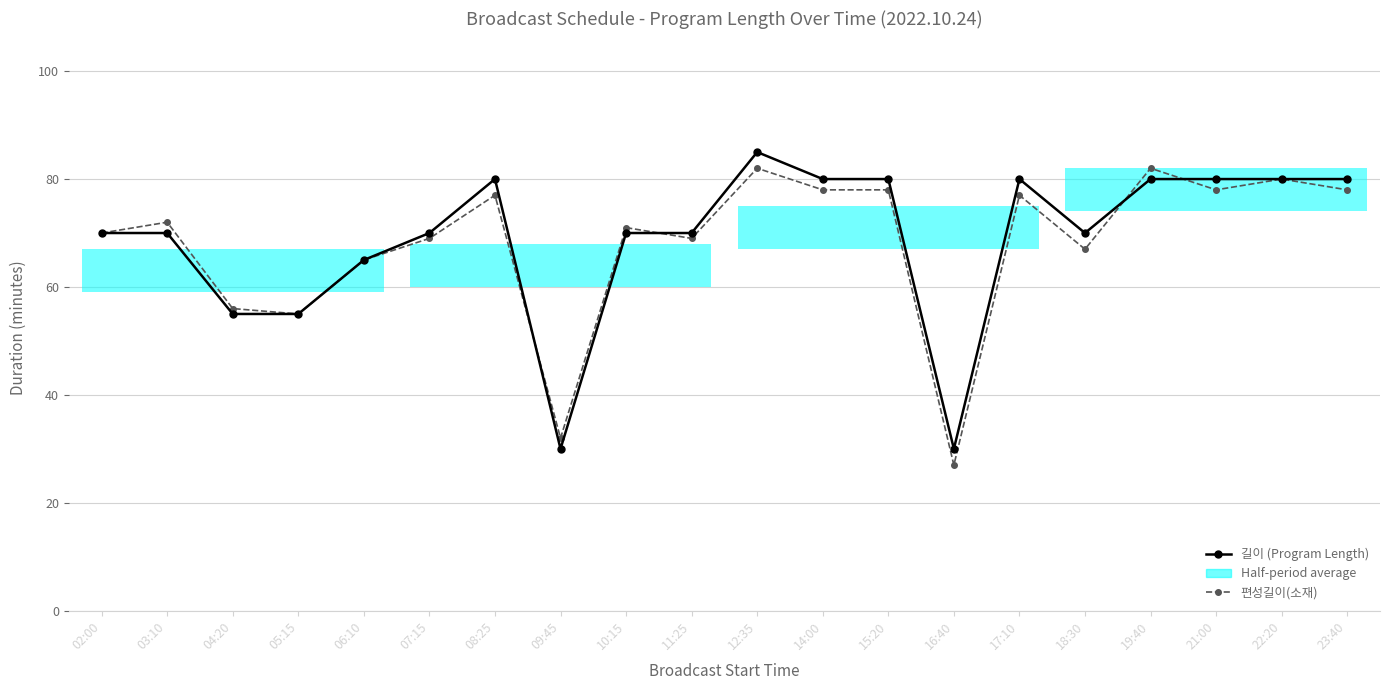

Read the 길이 (Program Length) value at 11:25, to the nearest 10.

70